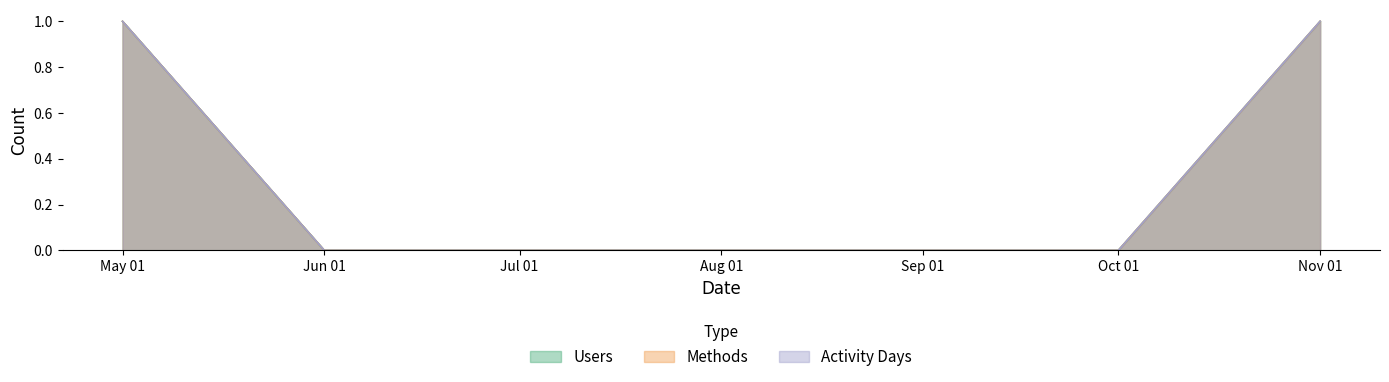

True or false: Methods and Users intersect in this chart.

False